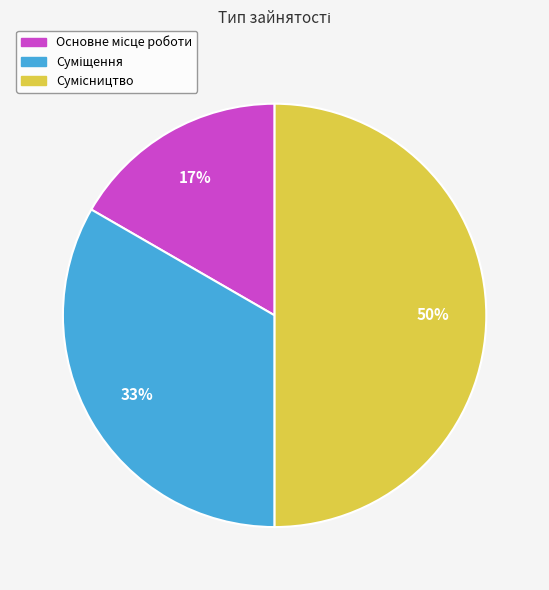

To the nearest percent, what is the average slice percentage?

33%